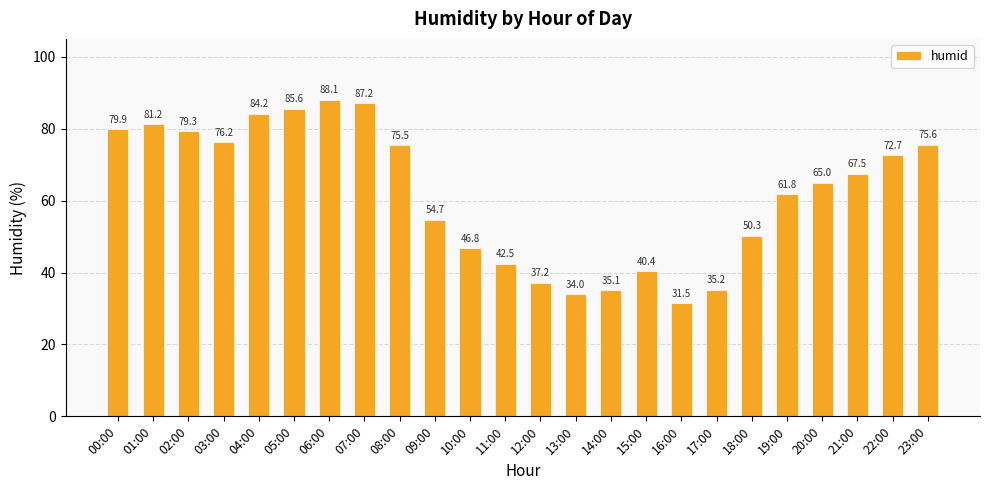

Reading left to right, transcribe all the data shown in this chart.

00:00=79.9	01:00=81.2	02:00=79.3	03:00=76.2	04:00=84.2	05:00=85.6	06:00=88.1	07:00=87.2	08:00=75.5	09:00=54.7	10:00=46.8	11:00=42.5	12:00=37.2	13:00=34.0	14:00=35.1	15:00=40.4	16:00=31.5	17:00=35.2	18:00=50.3	19:00=61.8	20:00=65.0	21:00=67.5	22:00=72.7	23:00=75.6